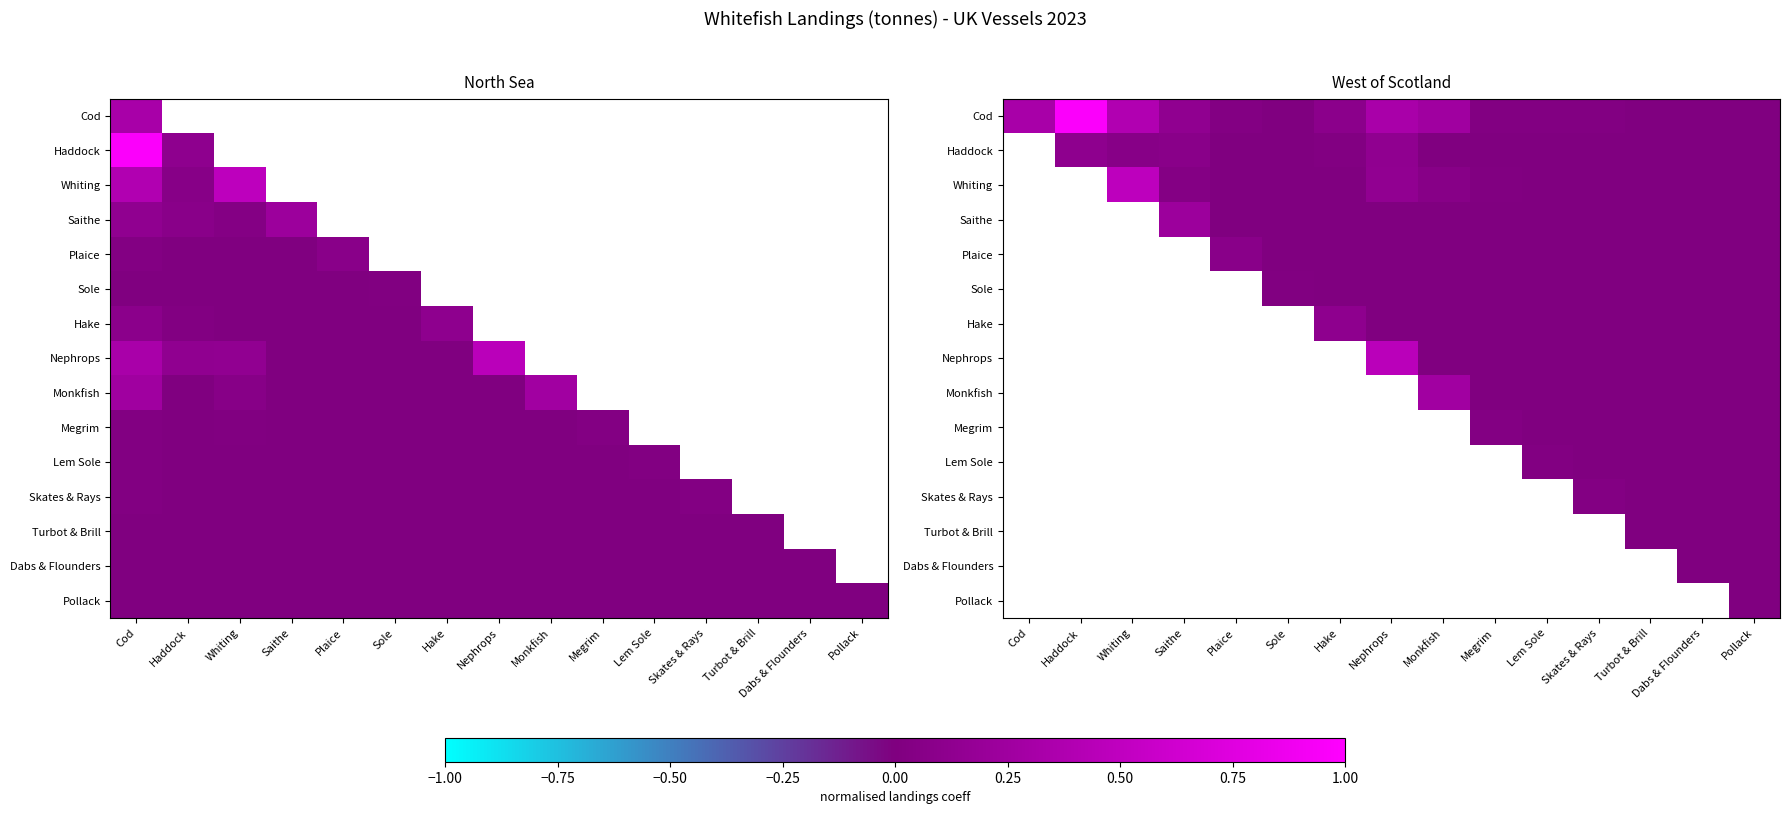

Which label corresponds to the largest value in the chart?

Haddock